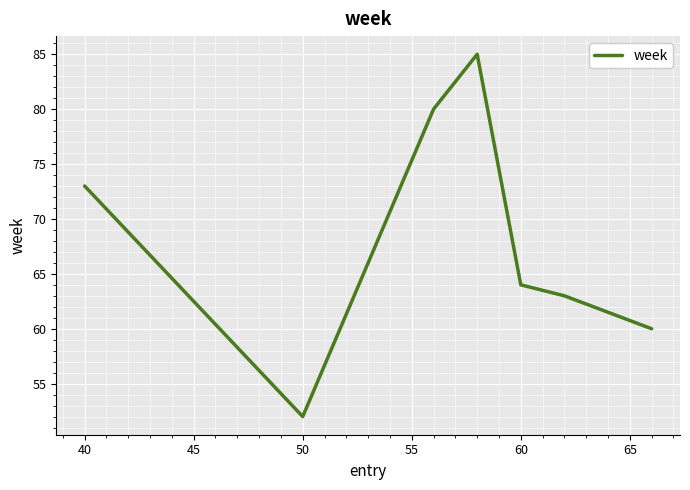

True or false: the data has more than 0 interior local peaks.

True